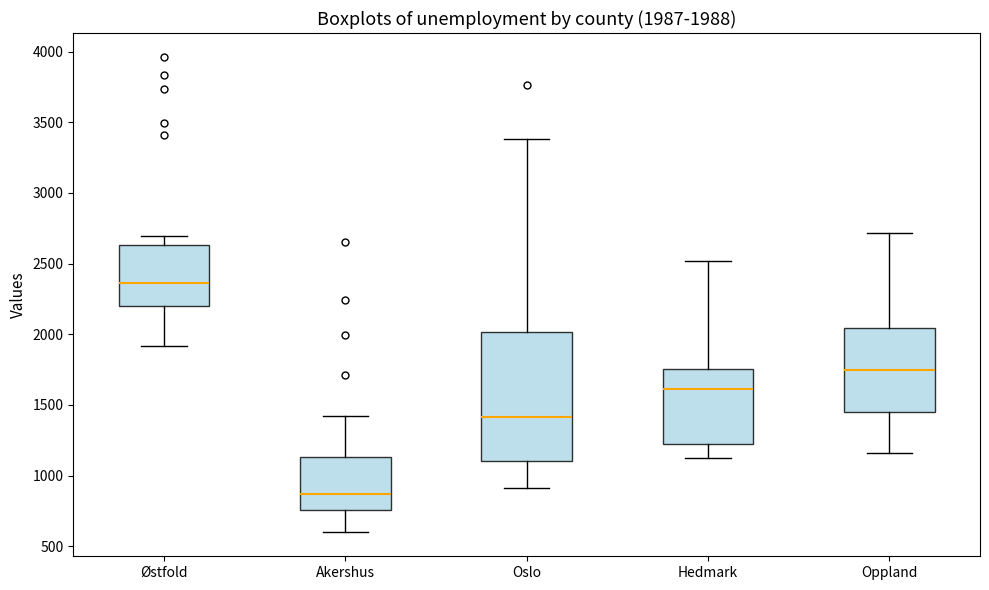

Which box has the lowest median line?

Akershus